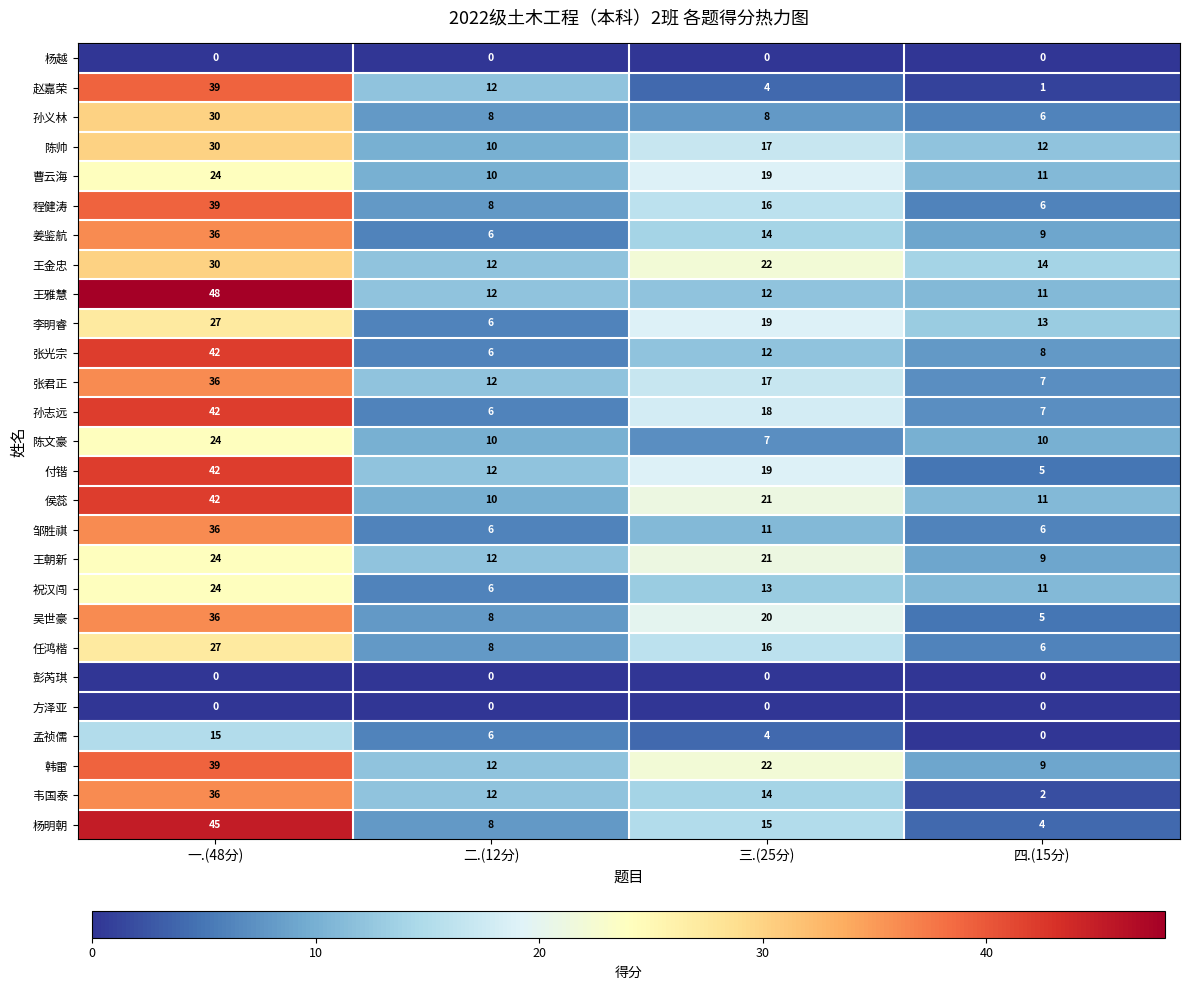

Between 一.(48分) and 二.(12分), which series saw the biggest shift?

杨明朝